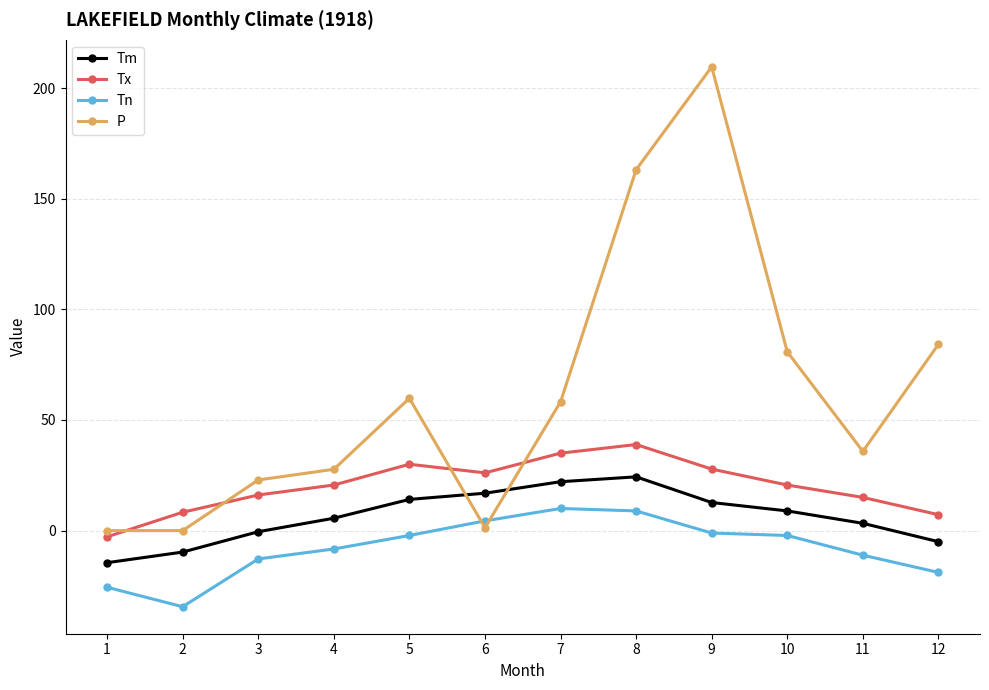

How many values in Tn are above zero?

3